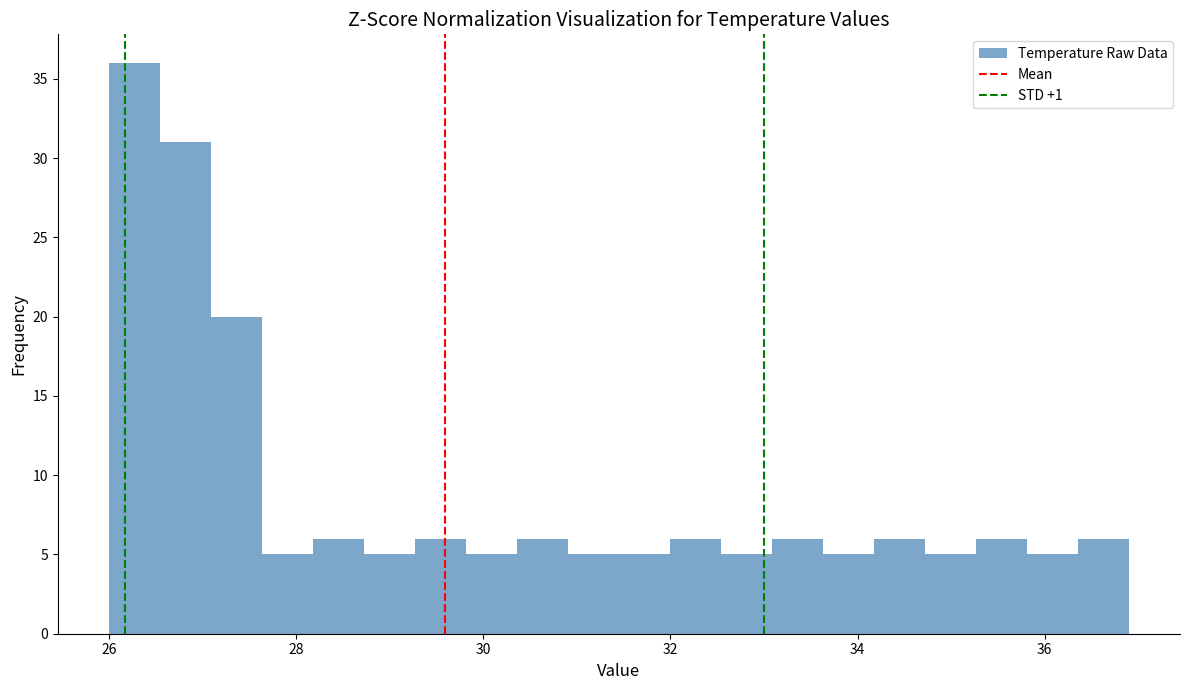

Around what value on the x-axis is the tallest bar? Give the approximate position of its centre, as read against the axis.

26.2